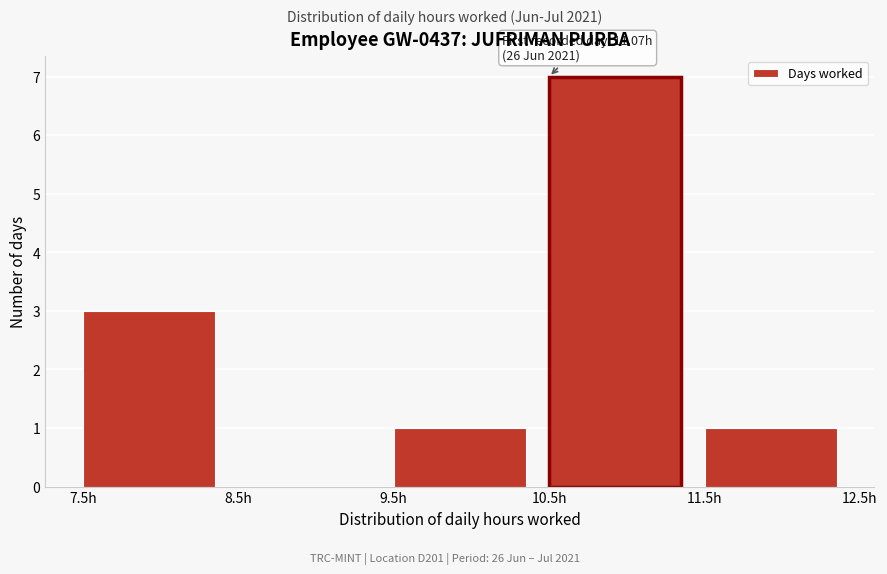

Over which range of the x-axis is the bar tallest?

10.5 to 11.5